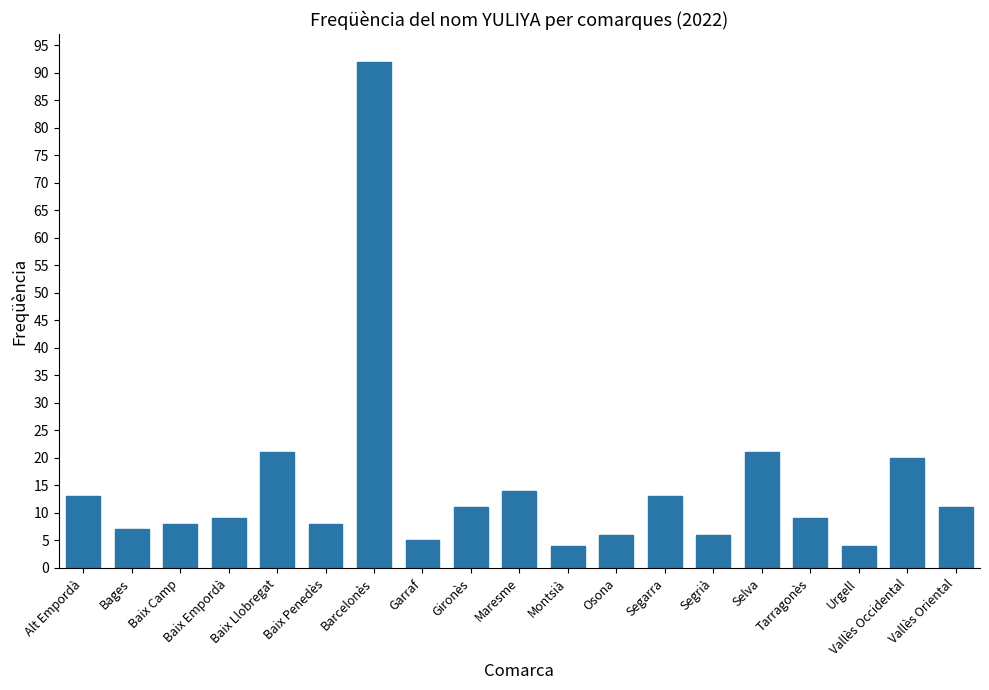

What is the greatest value displayed?

92